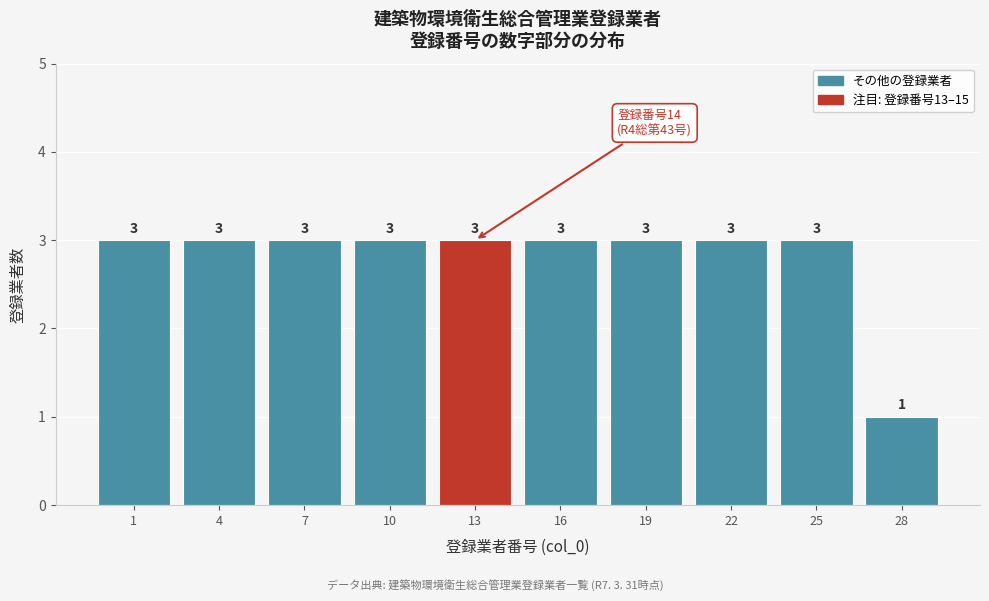

Reading left to right, transcribe all the data shown in this chart.

3	3	3	3	3	3	3	3	3	1